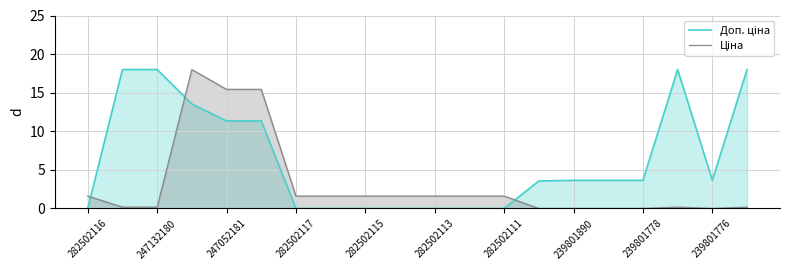

What is the greatest value displayed?

18.0